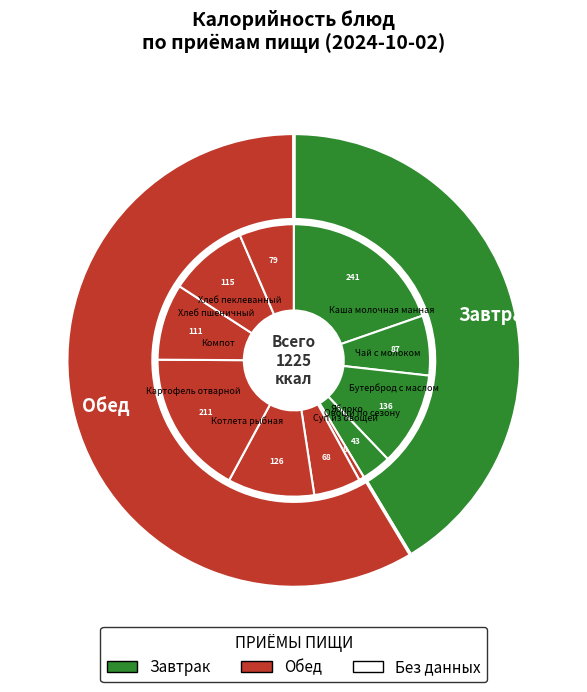

Which slice is the smallest?

Овощи по сезону